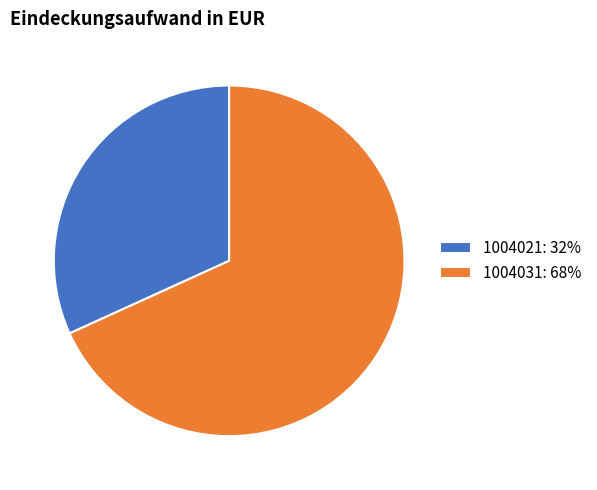

How many slices are in this pie chart?

2